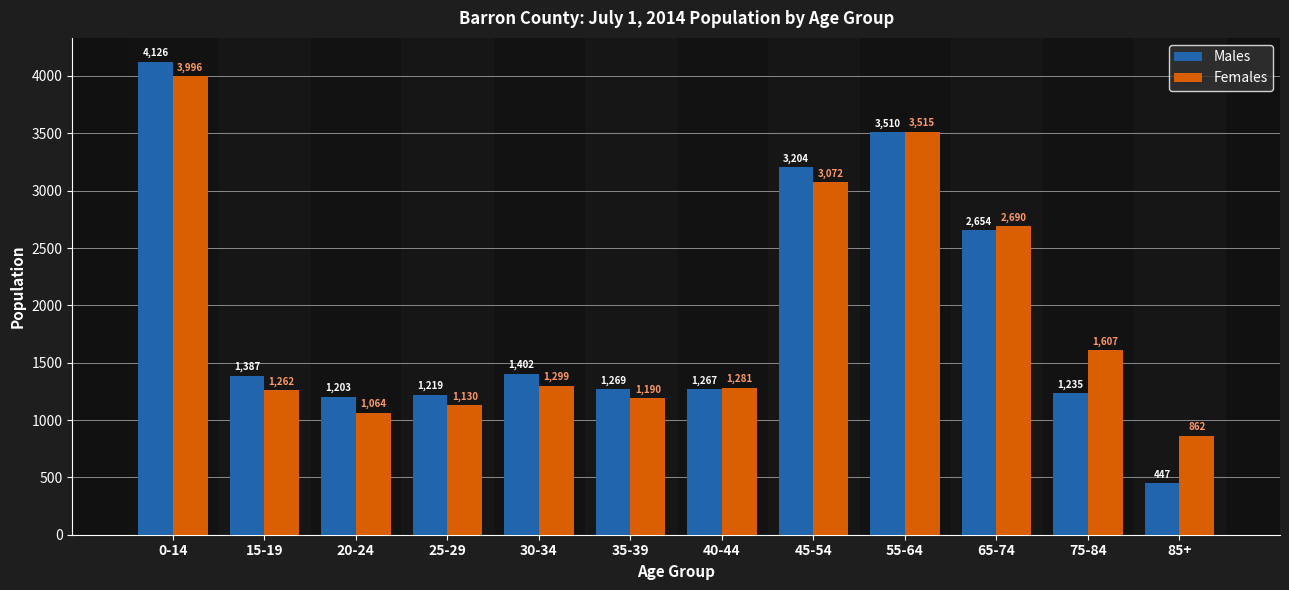

What position from the right is 65-74?

3